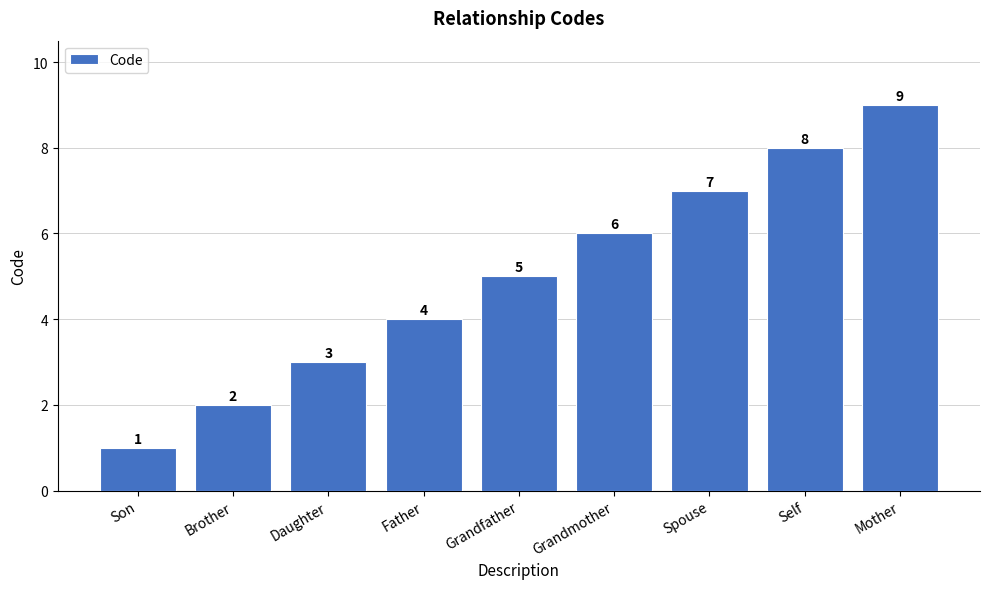

What position from the right is Self?

2